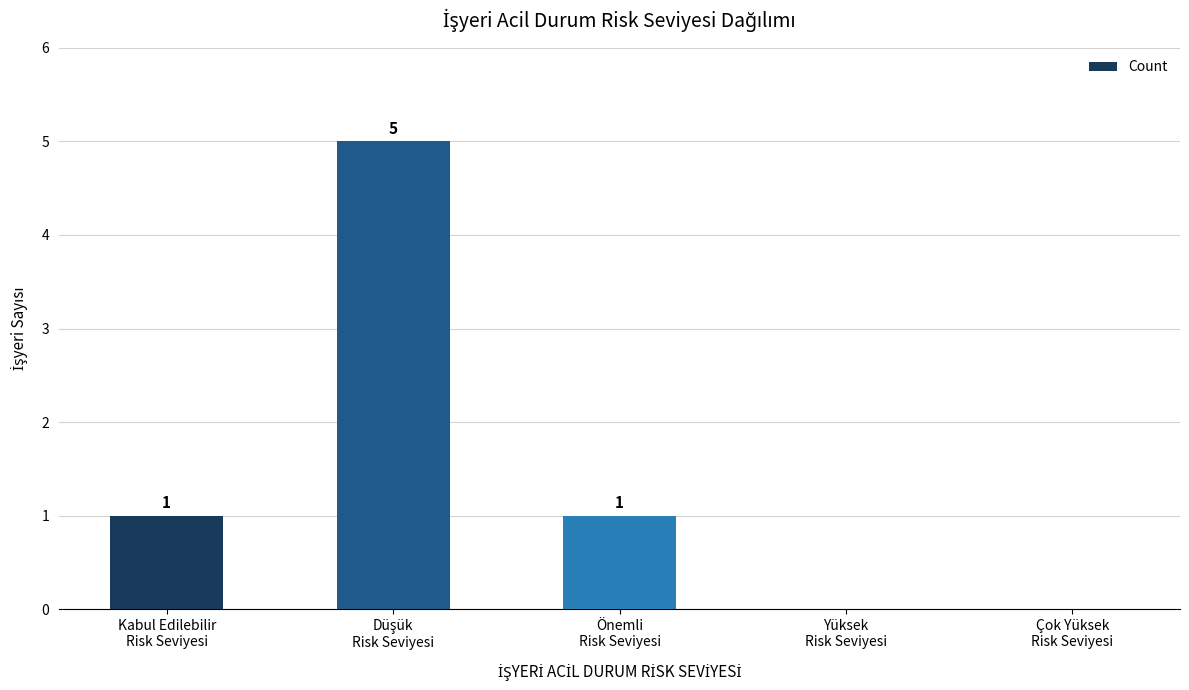

How many data points does each series have?

5